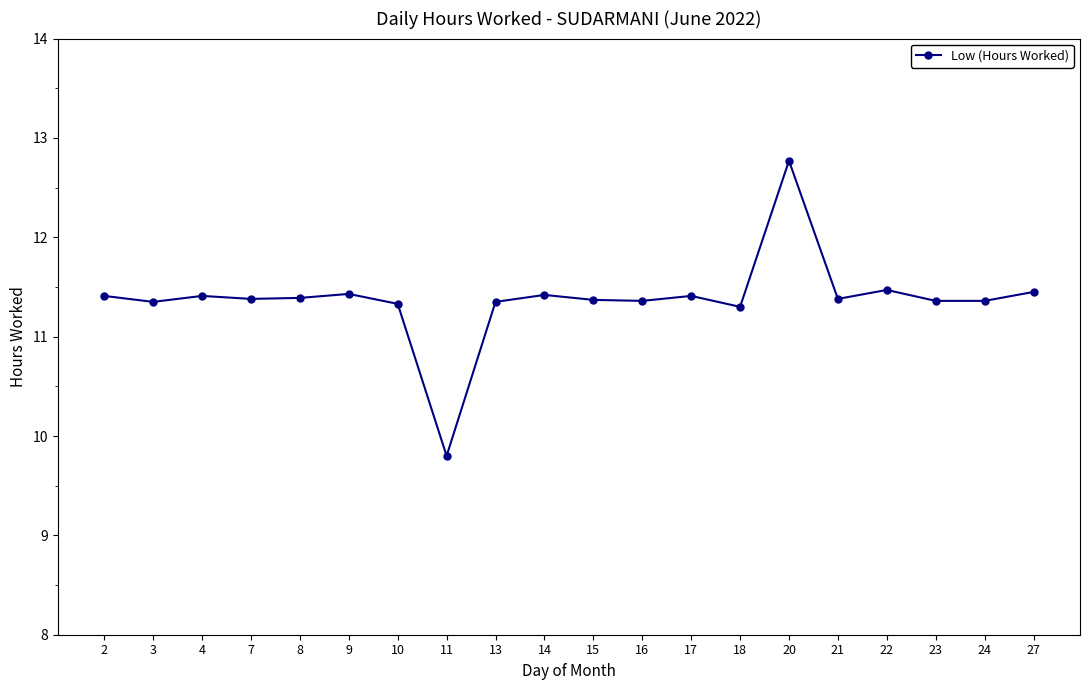

Where does the data first go above 11?

2